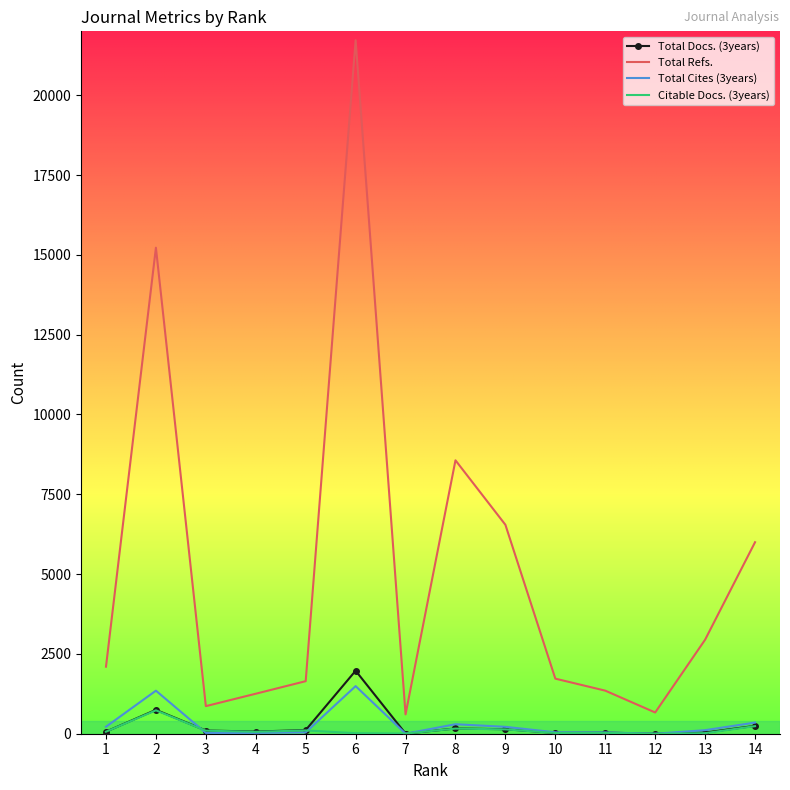

True or false: Total Refs. and Total Cites (3years) cross at least once.

False